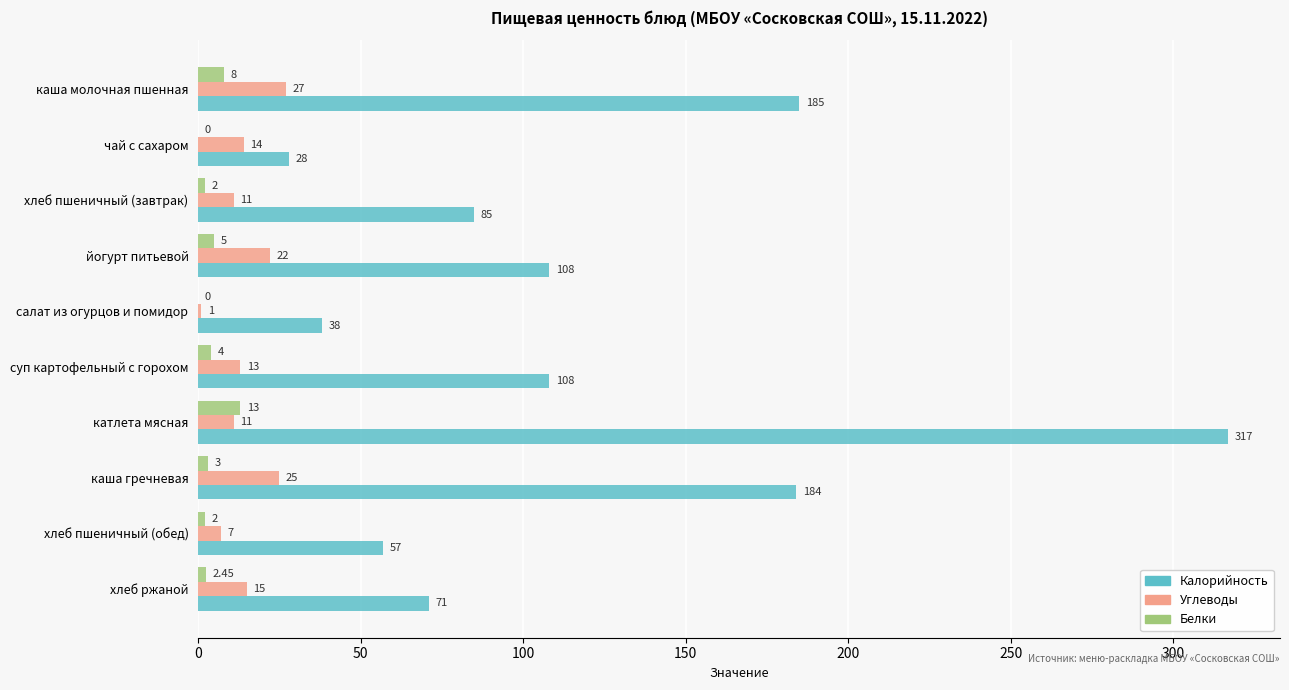

Which series changed the most between чай с сахаром and хлеб пшеничный (завтрак)?

Калорийность